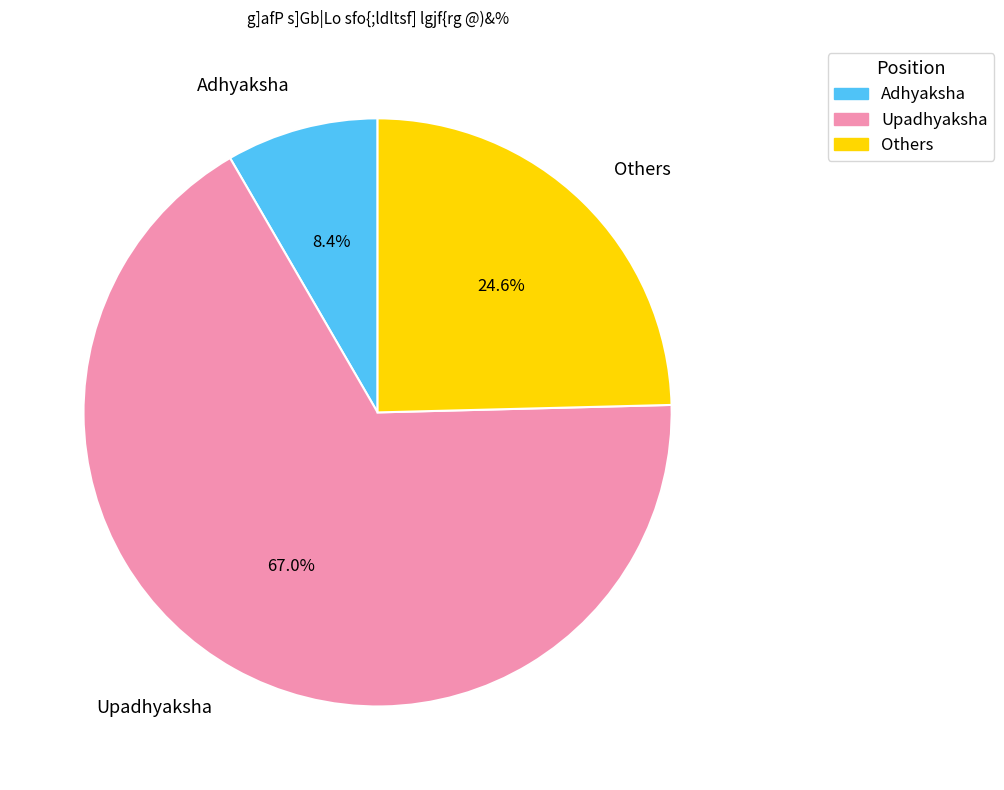

Count the number of slices in the pie.

3